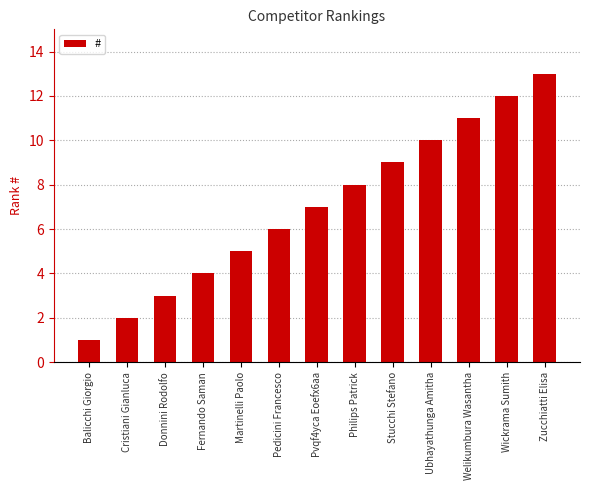

Count the number of data series in this chart.

1